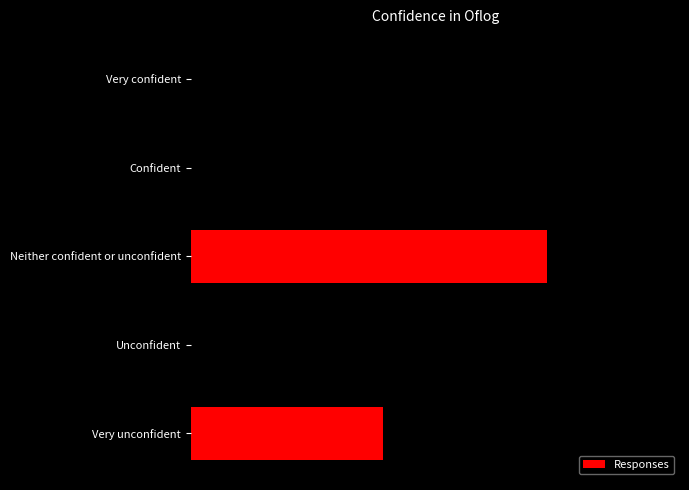

What is the average value?

8